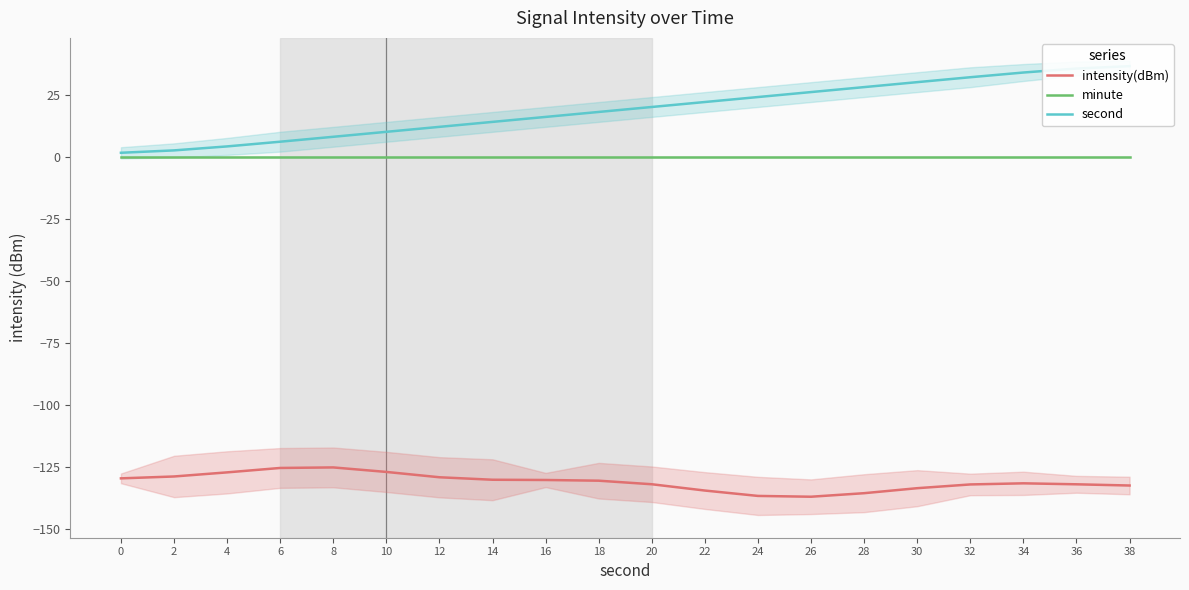

The value of minute at 24 is 0.0. True or false?

True